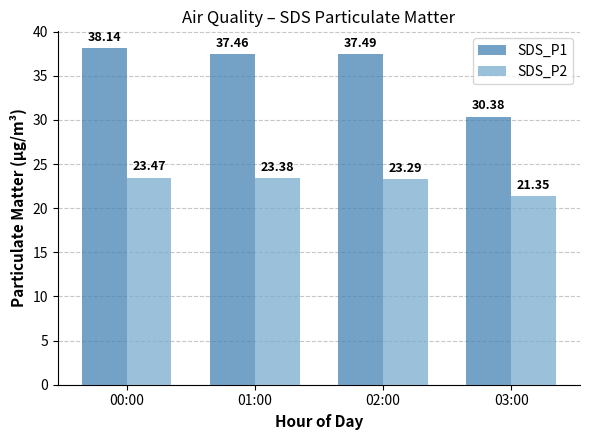

What is the average value of the SDS_P2 series?

22.9